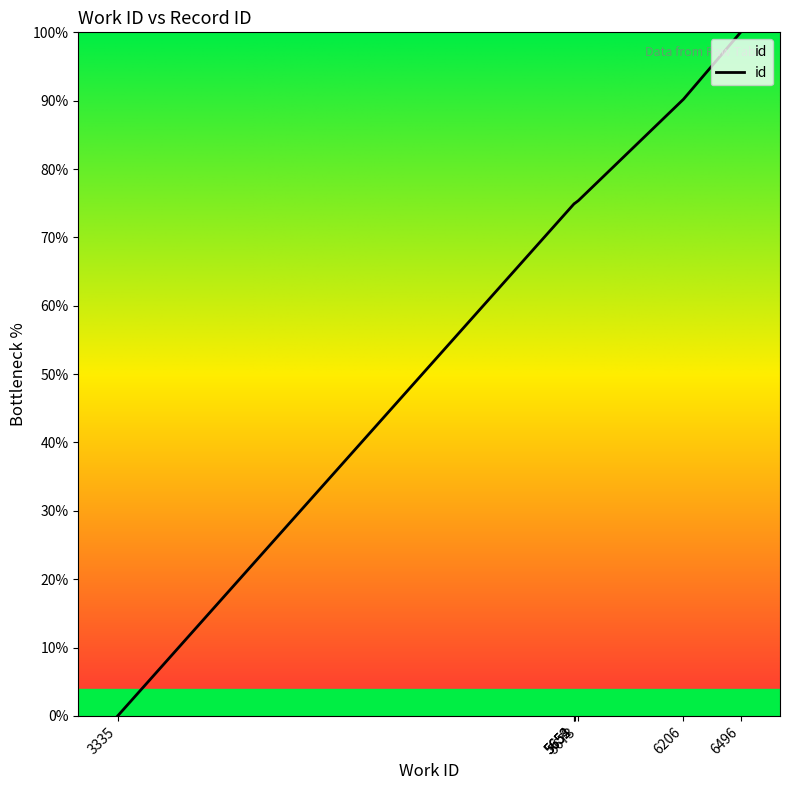

What is the average value?

70.1